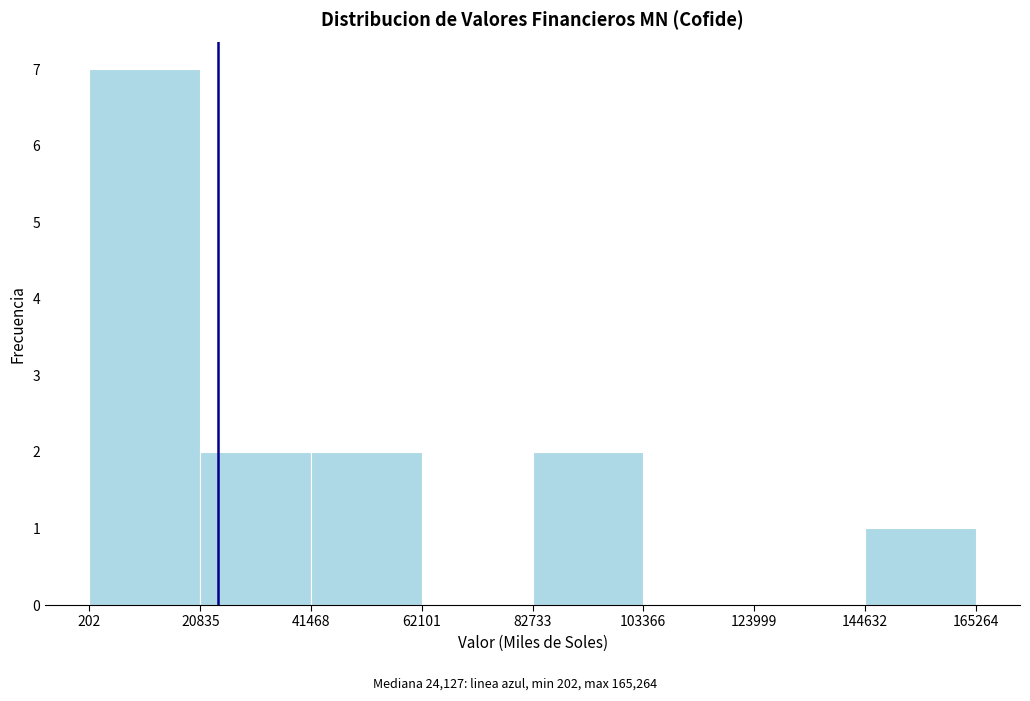

What is the height of the bar covering 41468 to 62101 on the x-axis? The values are not printed on the chart, so give them approximately, as read against the axis.

2